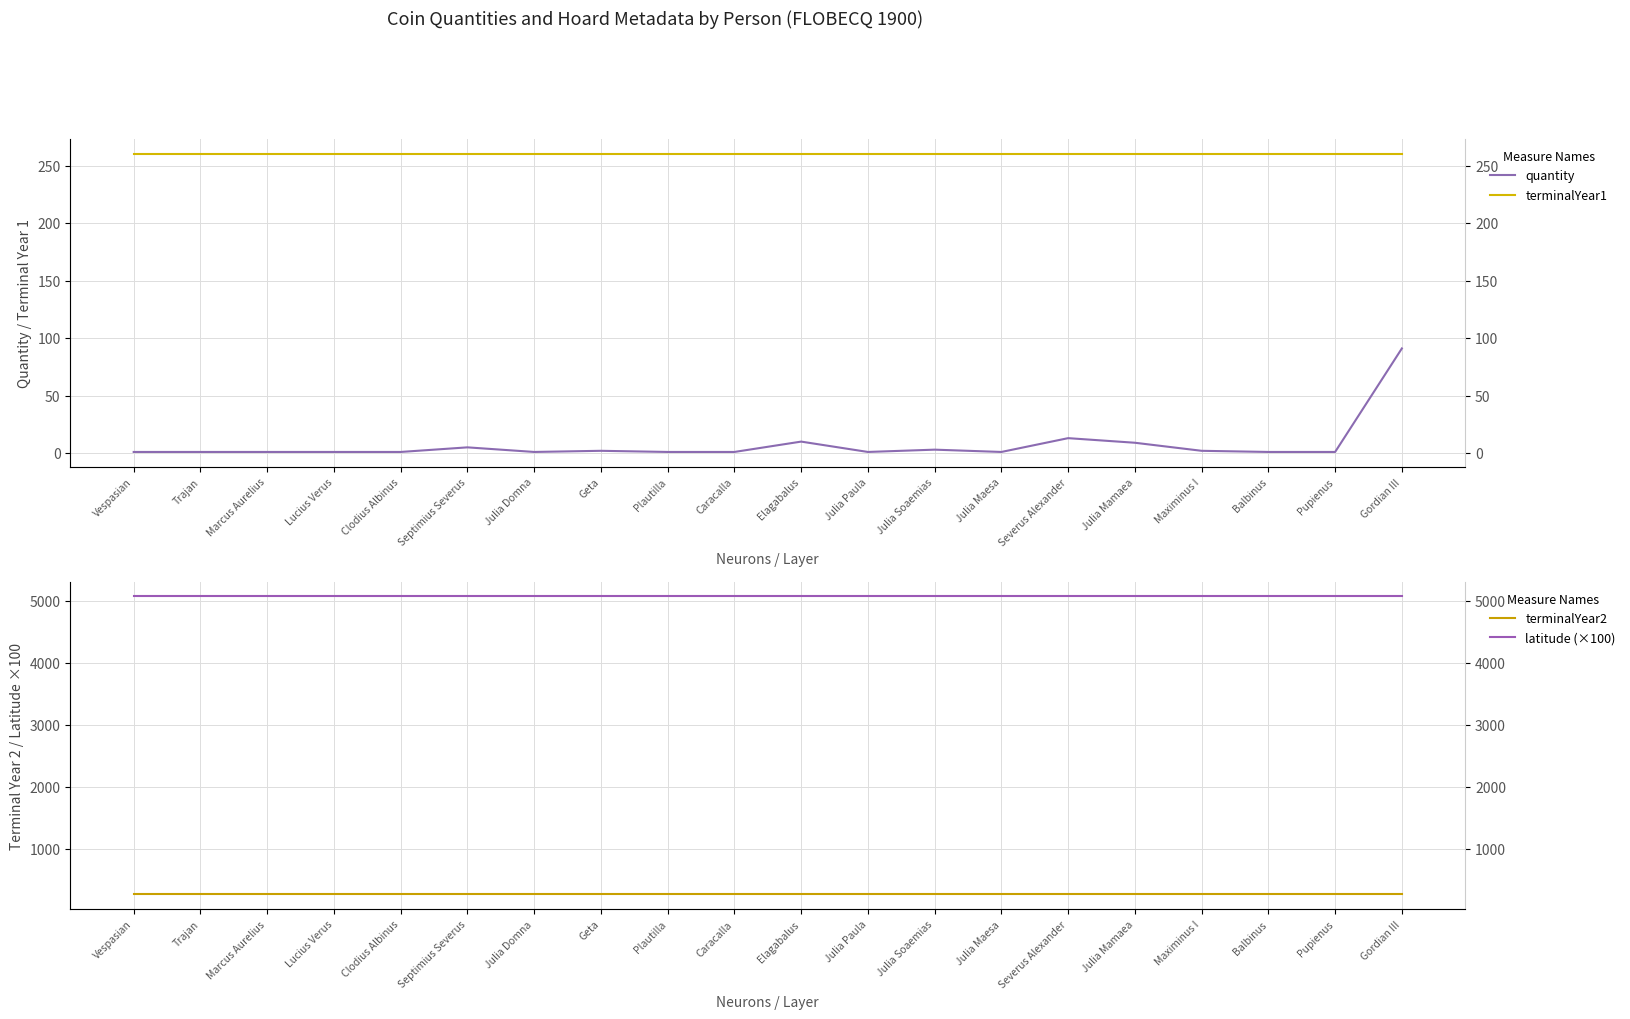

True or false: terminalYear1 has a value of 101.3 at Severus Alexander.

False